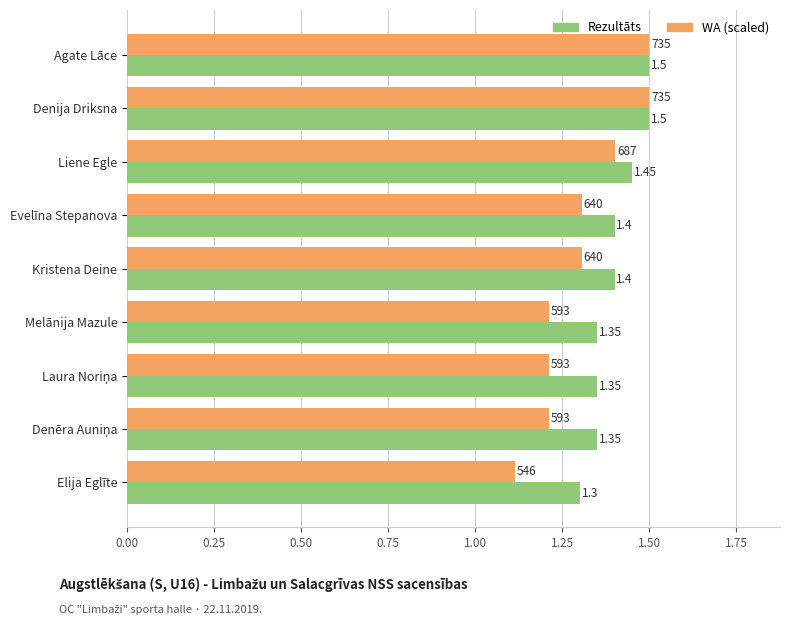

Where is WA (scaled) nearest to the value 1?

Elija Eglīte